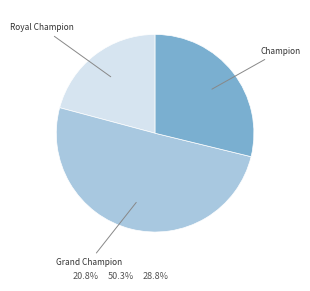

Which has a higher value, Royal Champion or Champion?

Champion